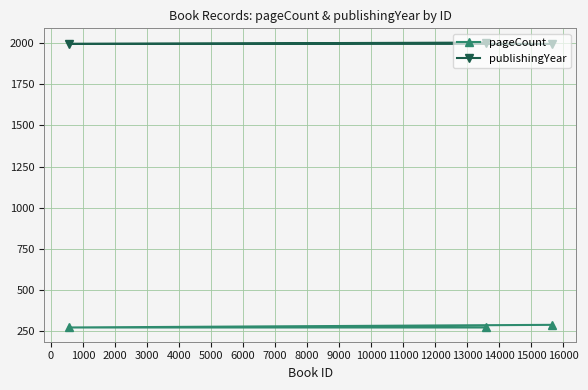

List the series in order of their overall mean, lowest first.

pageCount, publishingYear